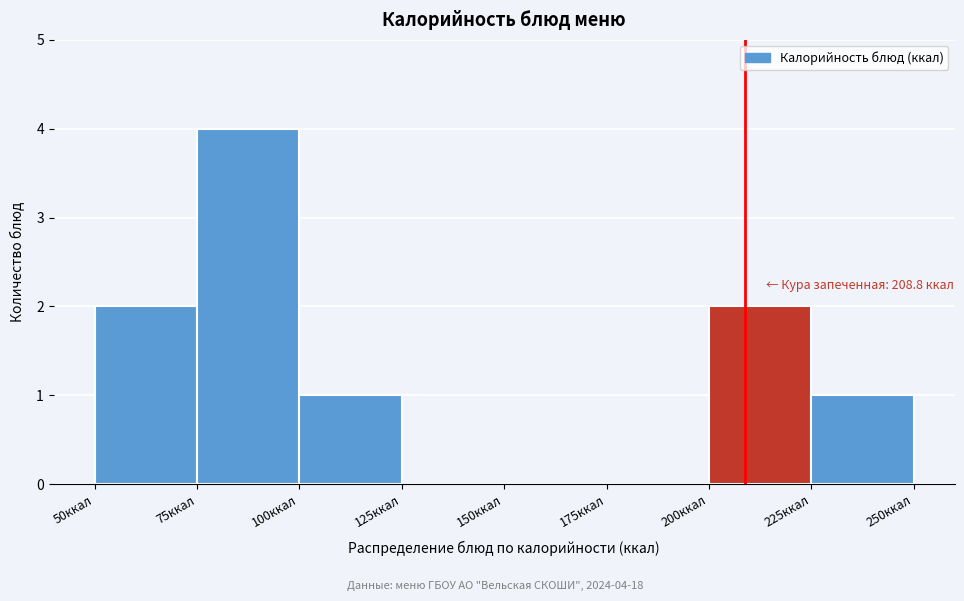

Over which range of the x-axis is the bar tallest?

75 to 100